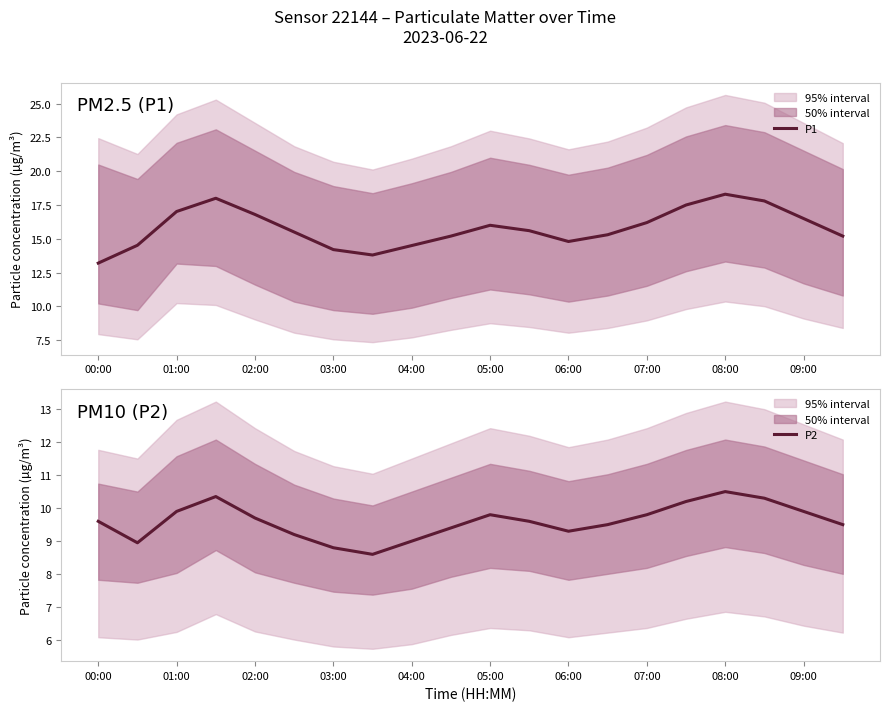

What is the maximum value for P2?

10.5